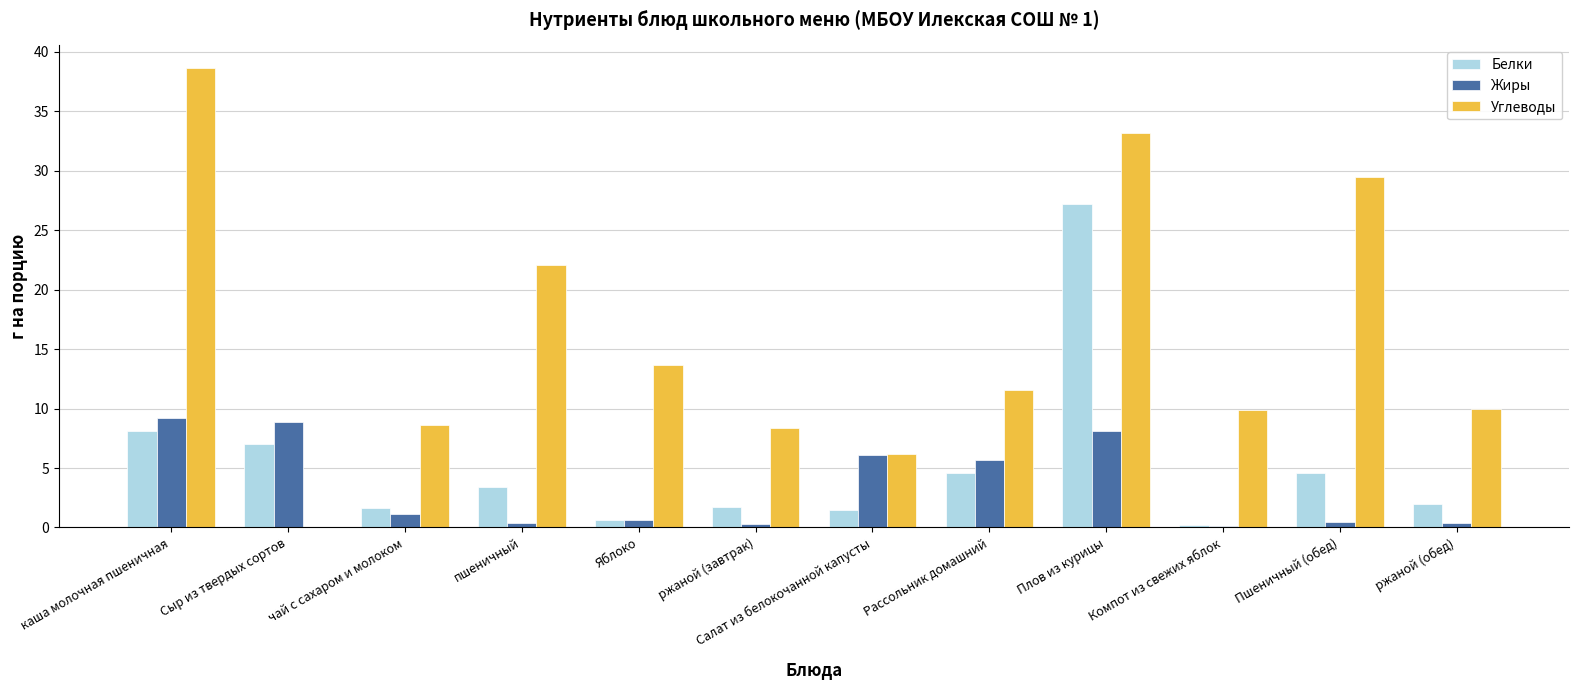

What is the sum of the Белки values at чай с сахаром и молоком and каша молочная пшеничная?

9.7